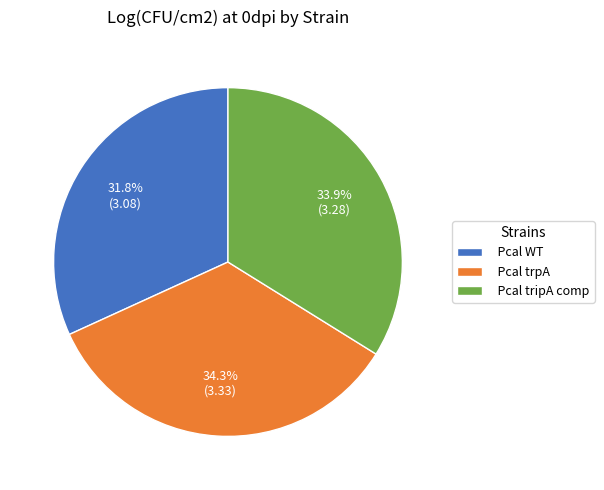

What percentage is NOT represented by Pcal trpA?

65.7%